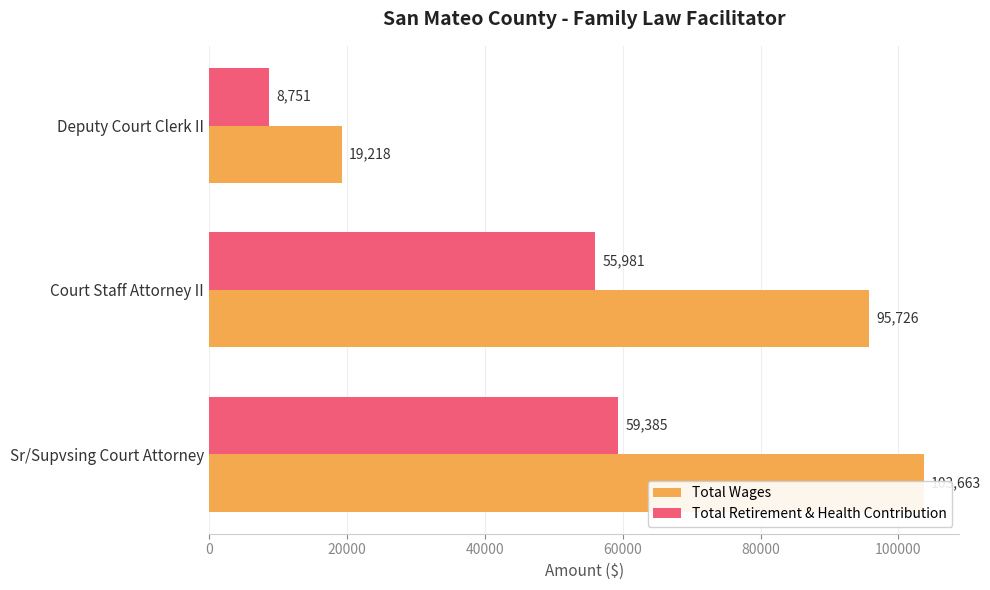

What is the value of the Total Wages bar at the 2nd from the left?

95726